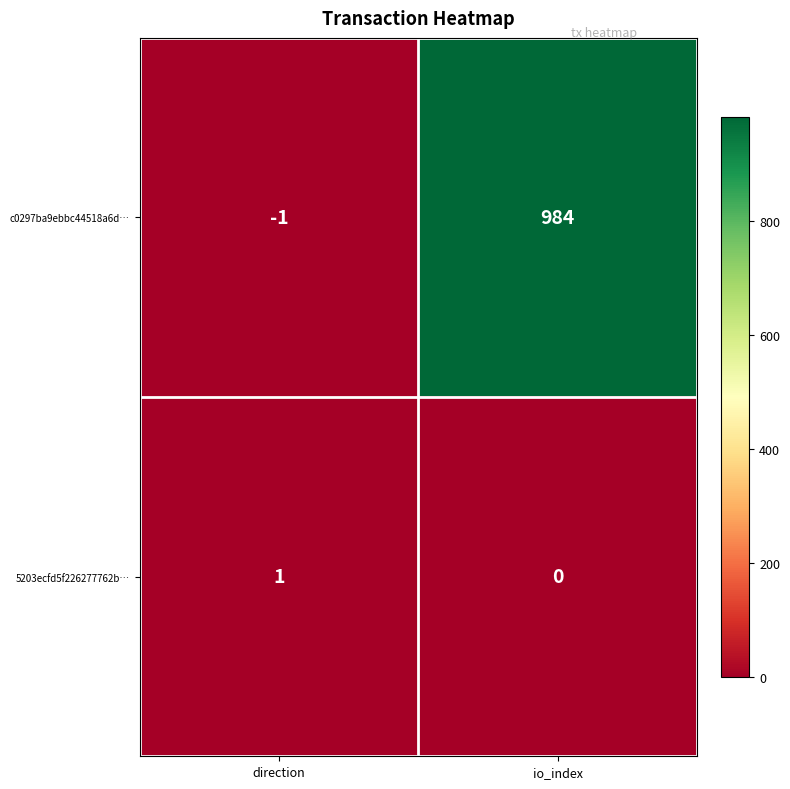

The c0297ba9ebbc44518a6d… series shows 984 at io_index. True or false?

True